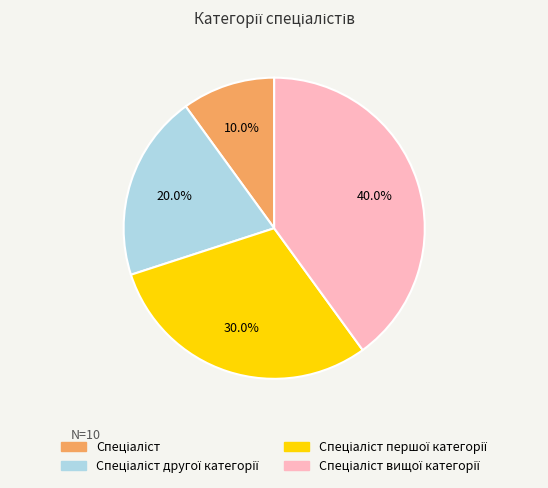

To the nearest percent, what is the average slice percentage?

25%